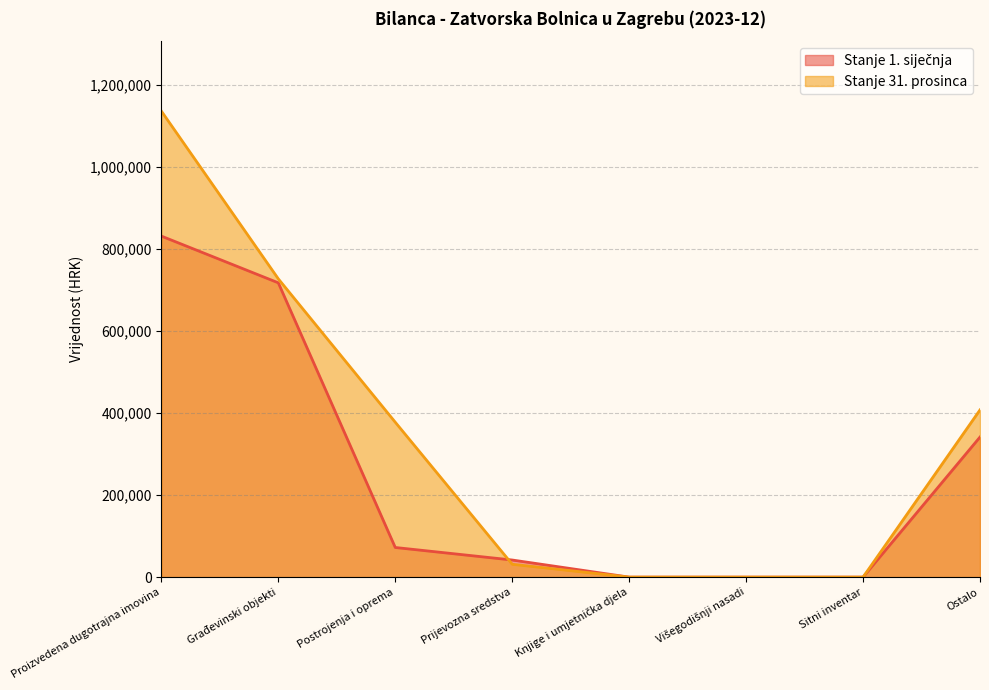

Rank the categories by Stanje 1. siječnja value from highest to lowest.

Proizvedena dugotrajna imovina, Građevinski objekti, Ostalo, Postrojenja i oprema, Prijevozna sredstva, Knjige i umjetnička djela, Višegodišnji nasadi, Sitni inventar